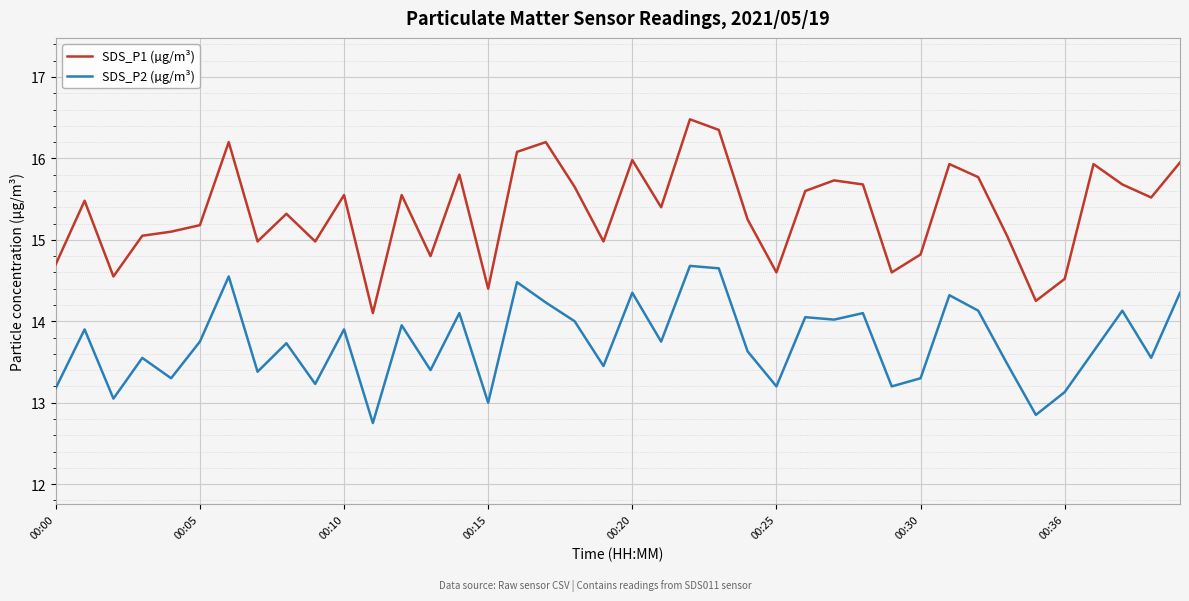

True or false: SDS_P2 (µg/m³) and SDS_P1 (µg/m³) cross at least once.

False